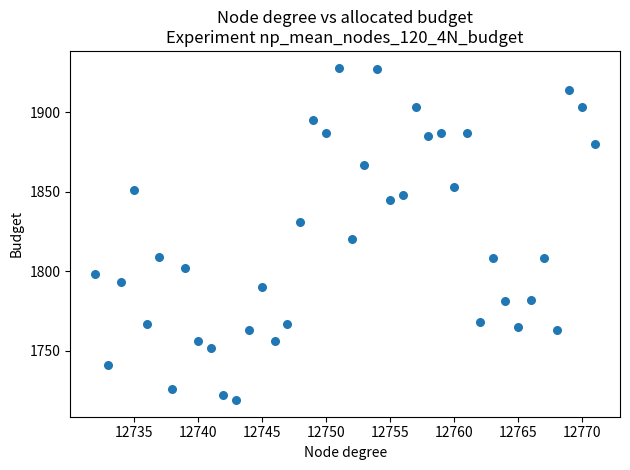

What is the range of Y values (max minus min)?

209